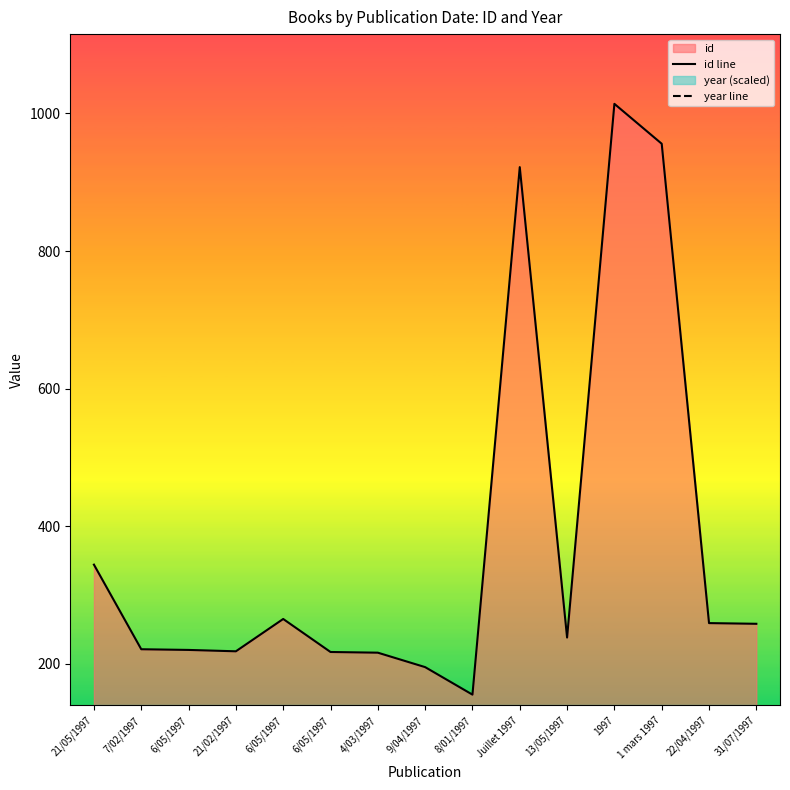

Which series has the widest spread of values?

id line